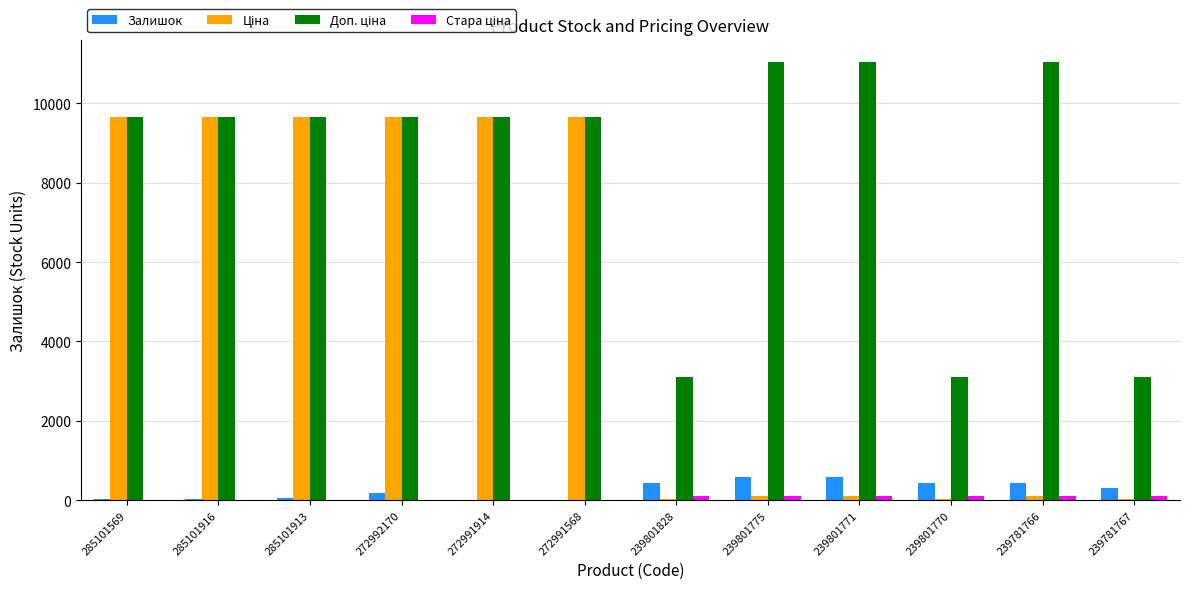

How many groups of bars are there?

12